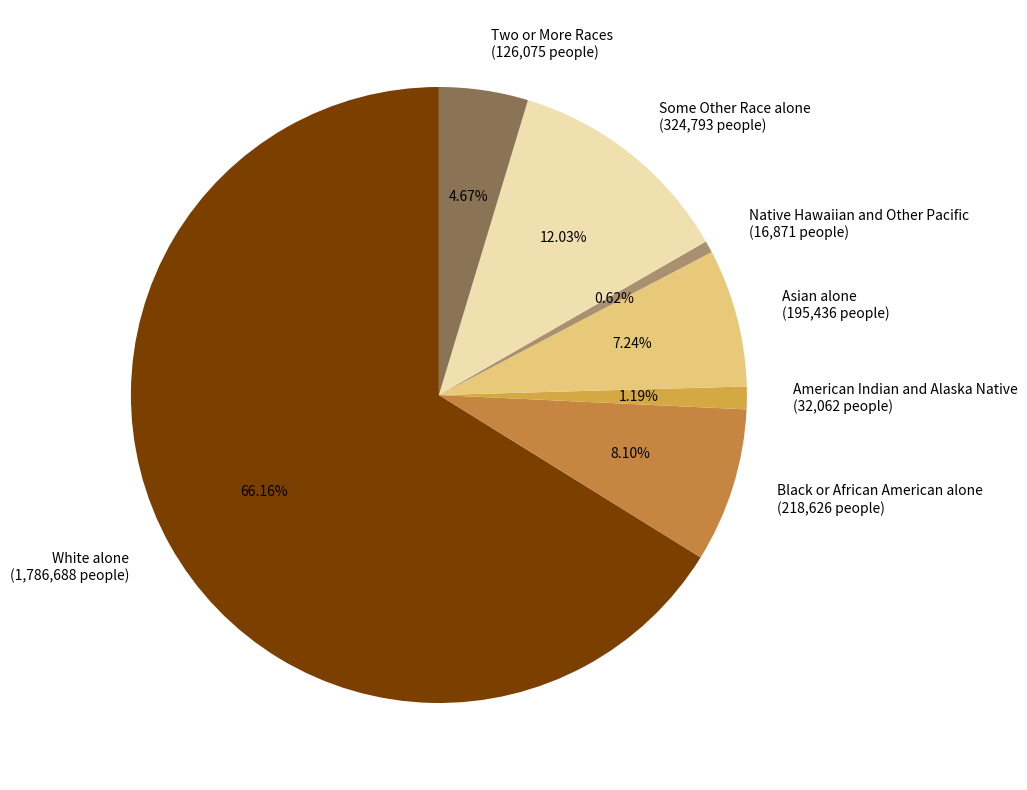

To the nearest percent, what is the difference between the largest and smallest slice percentages?

66%